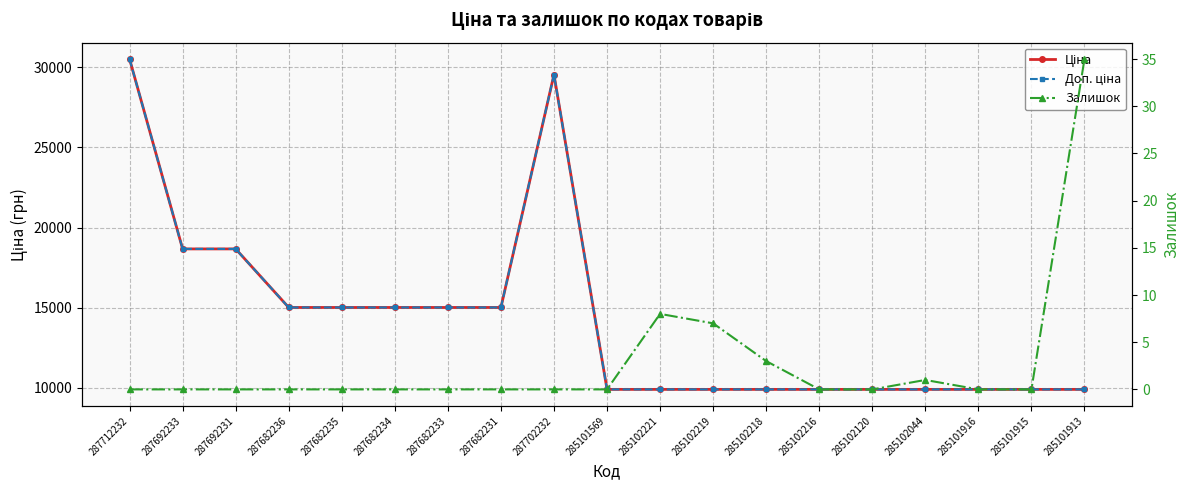

How many series are shown in this chart?

3